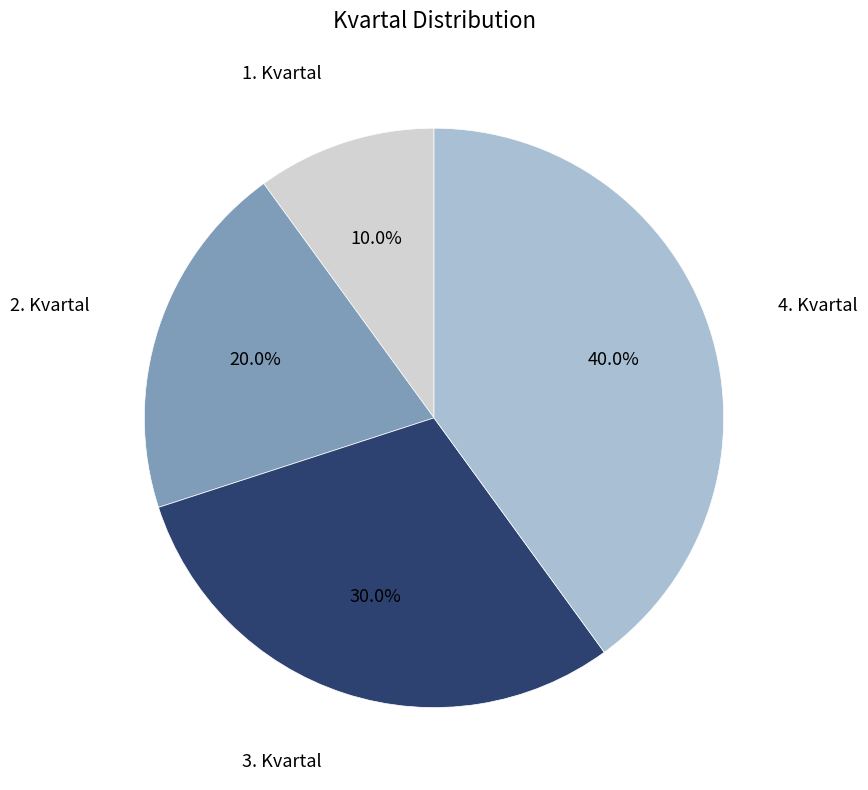

Which category has the biggest portion of the pie?

4. Kvartal